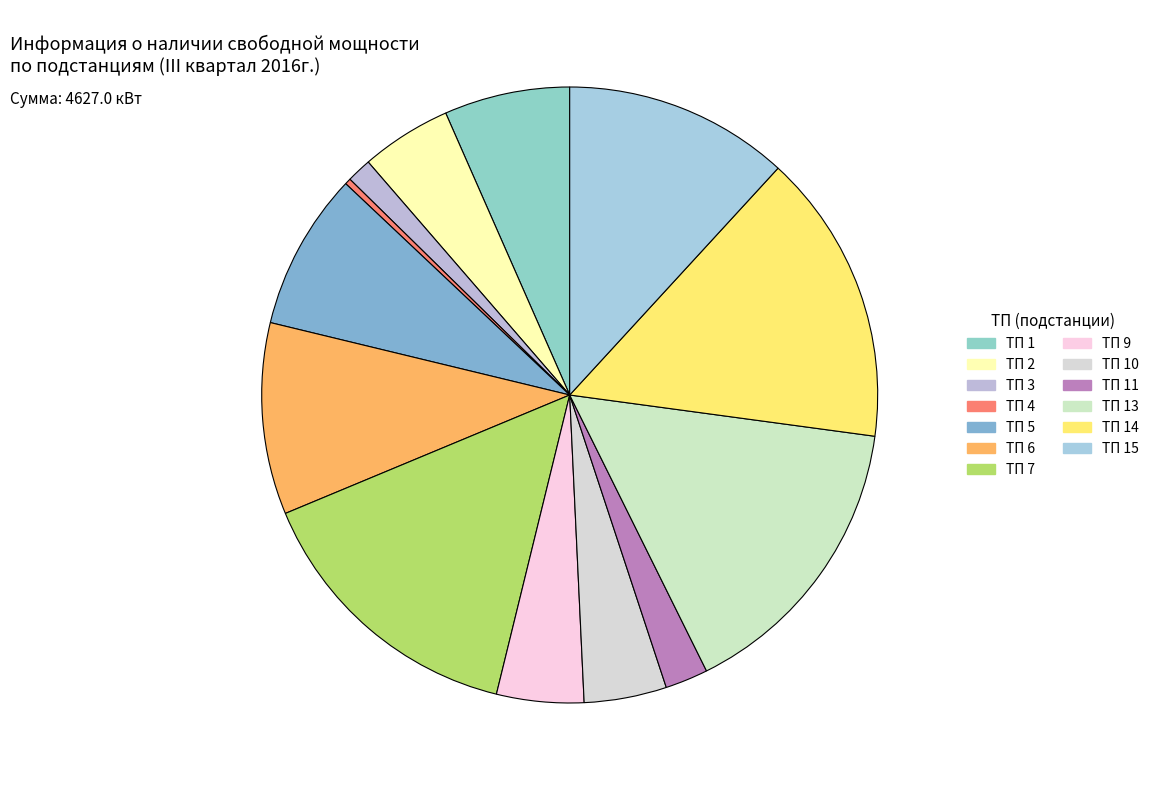

How many segments does this pie chart have?

13